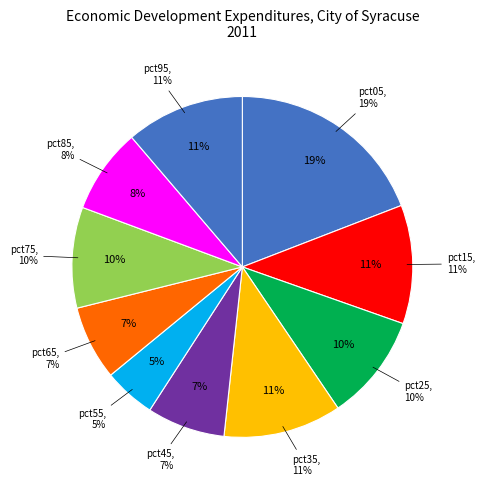

Is the sum of pct65 and pct05 greater than half?

No